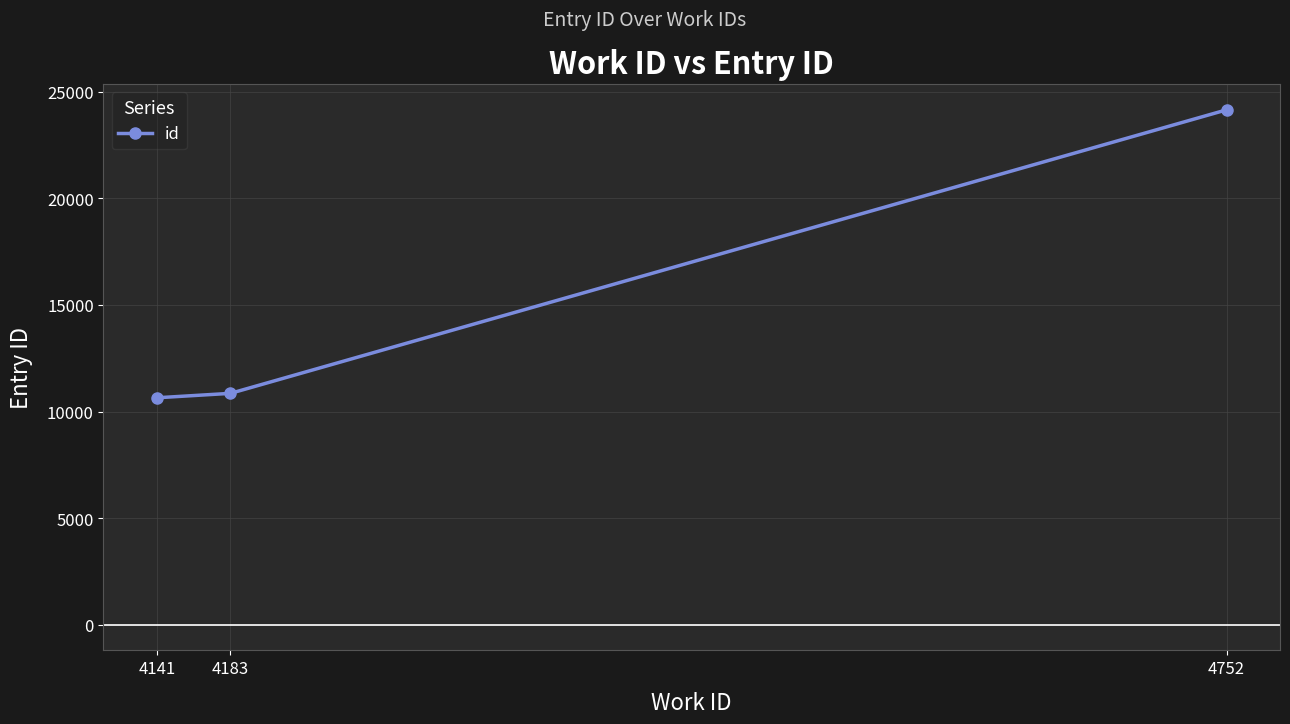

How many lines are shown in the chart?

1